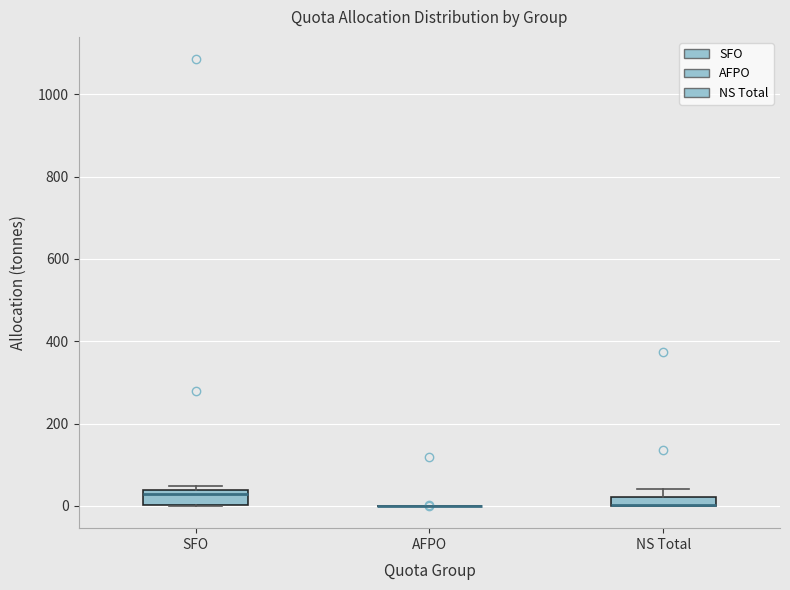

Where is the upper edge of the box for NS Total on the y-axis? The values are not printed on the chart, so give them approximately, as read against the axis.

20